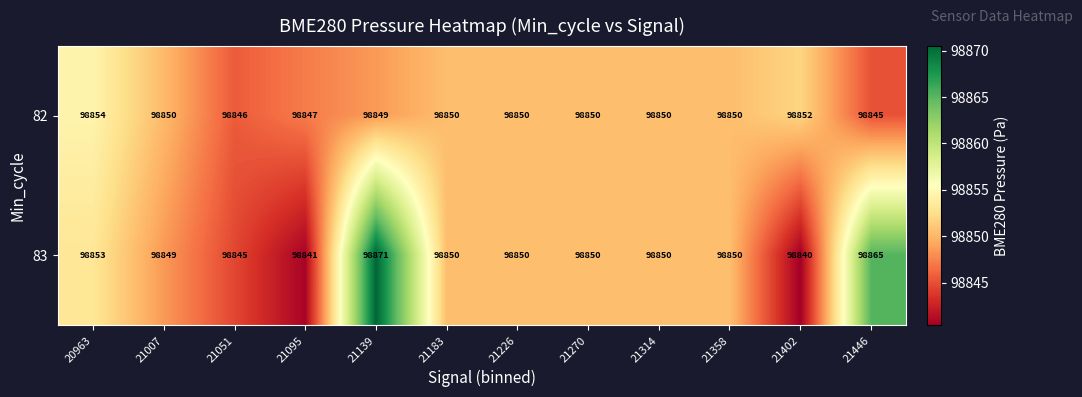

Count the 82 values in the range 98849 to 98850.

7